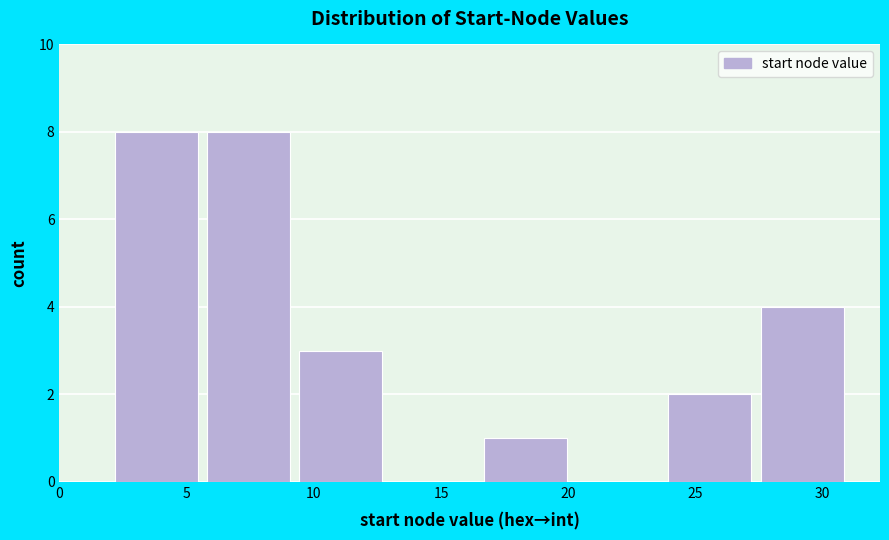

What is the height of the bar covering 5.5 to 9.5 on the x-axis? Neither the bar edges nor the heights are printed on the chart, so give them approximately, as read against the axes.

8